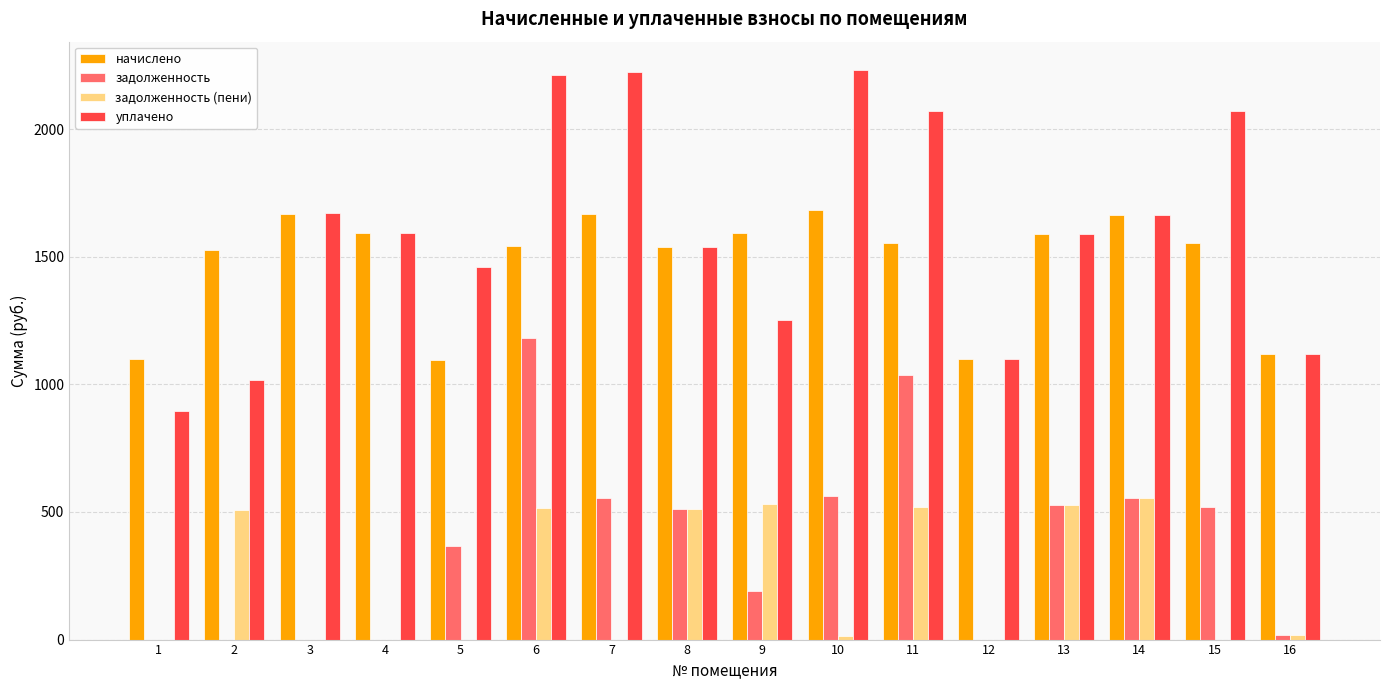

Are the bars horizontal?

No